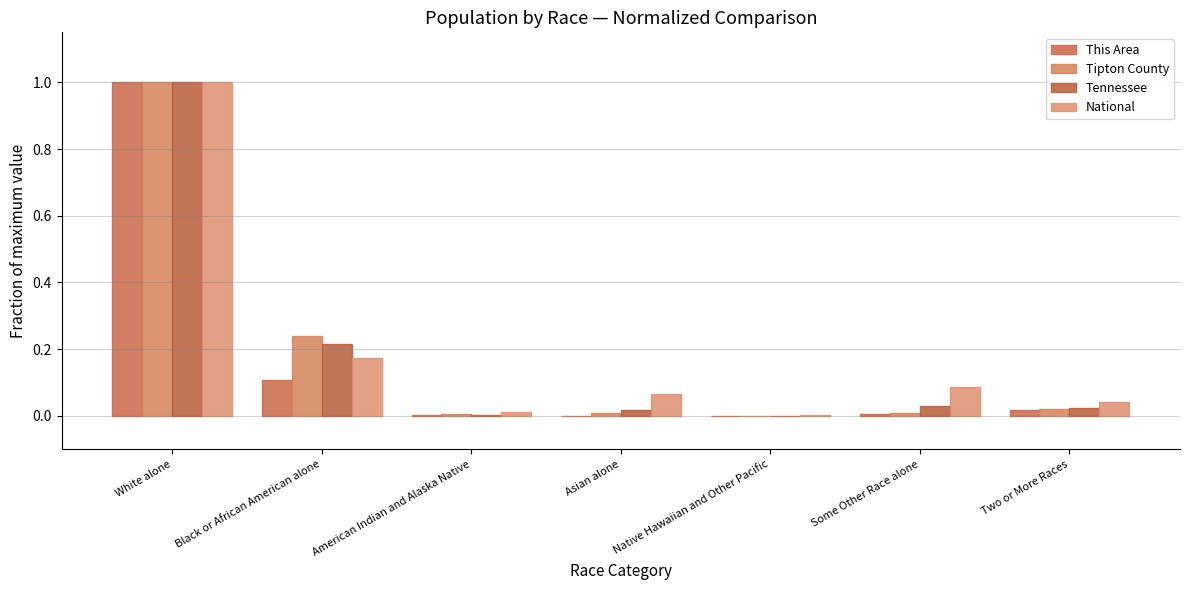

How many distinct data groups are displayed?

4